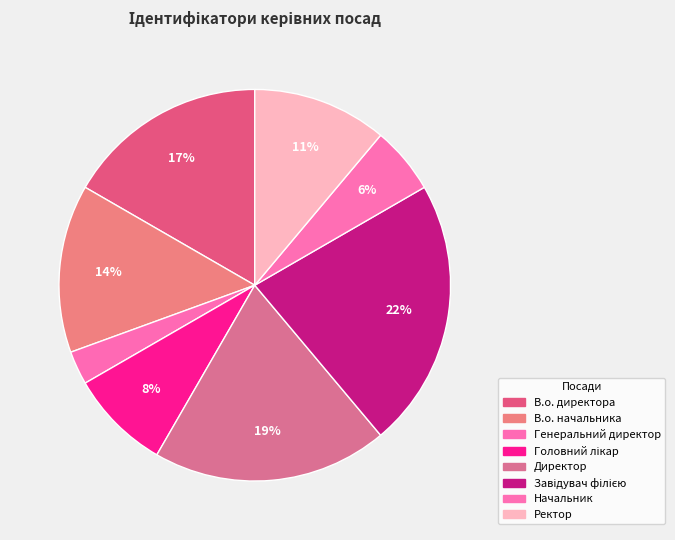

How many segments does this pie chart have?

8